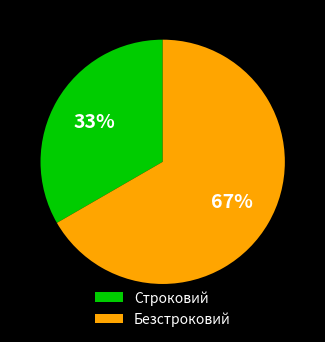

How many segments does this pie chart have?

2